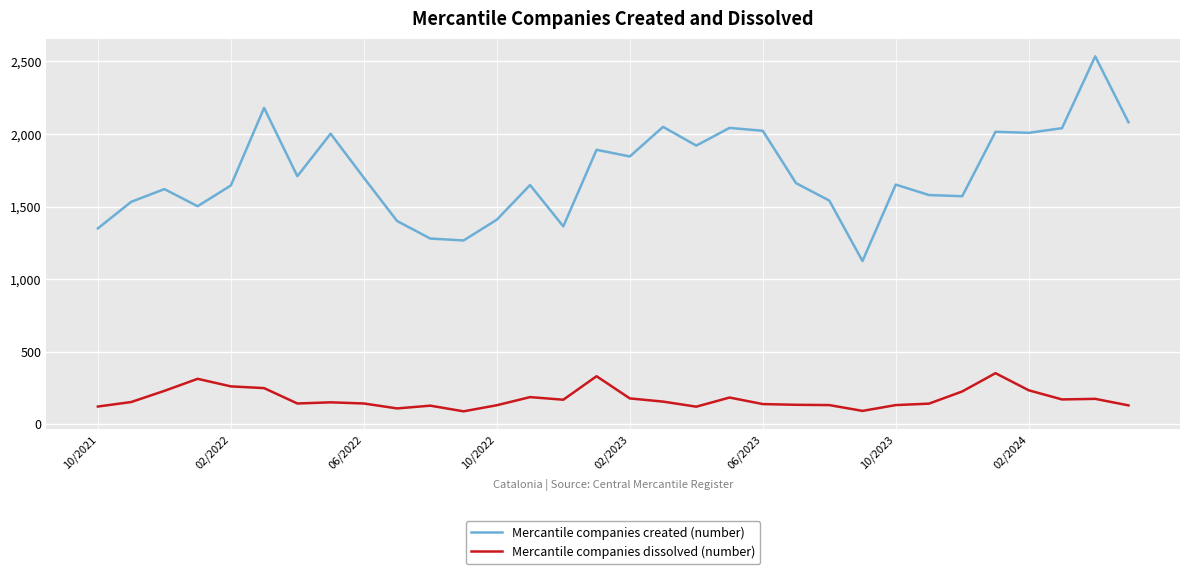

True or false: Mercantile companies created (number) and Mercantile companies dissolved (number) cross at least once.

False